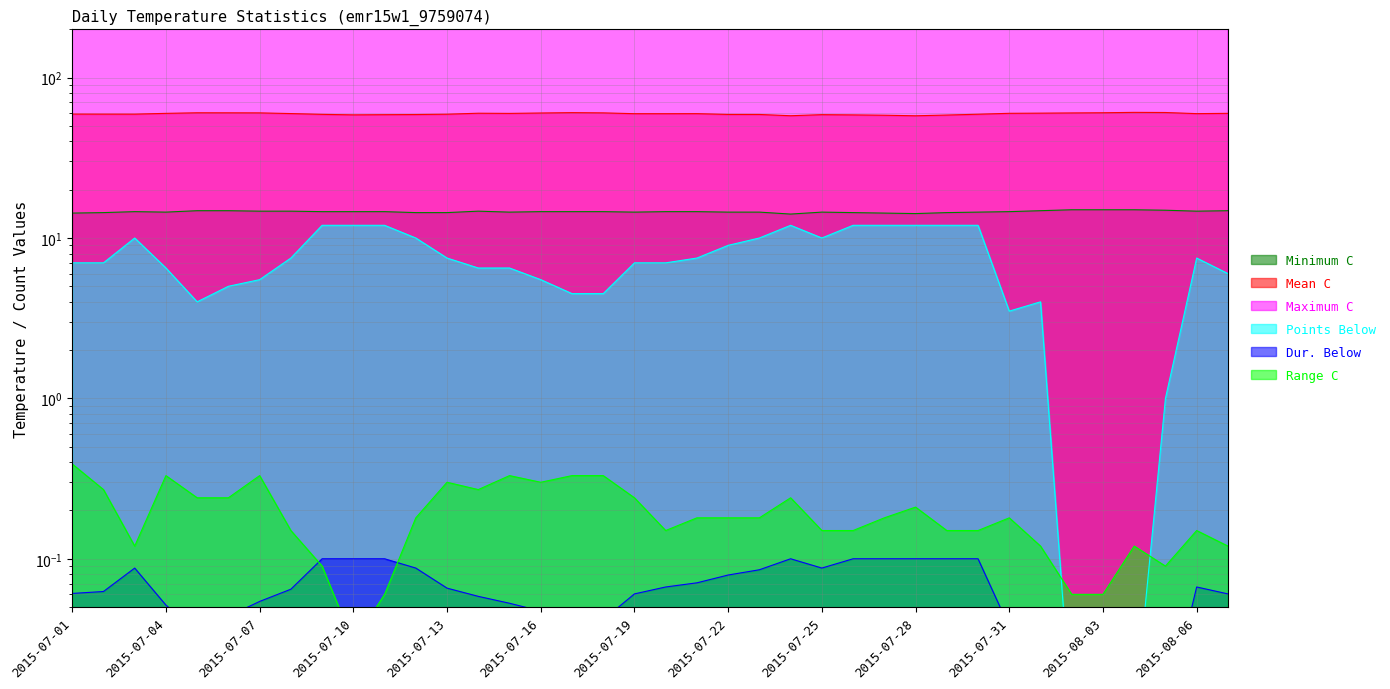

Which has a higher value, 2015-08-06 or 2015-07-16?

2015-08-06